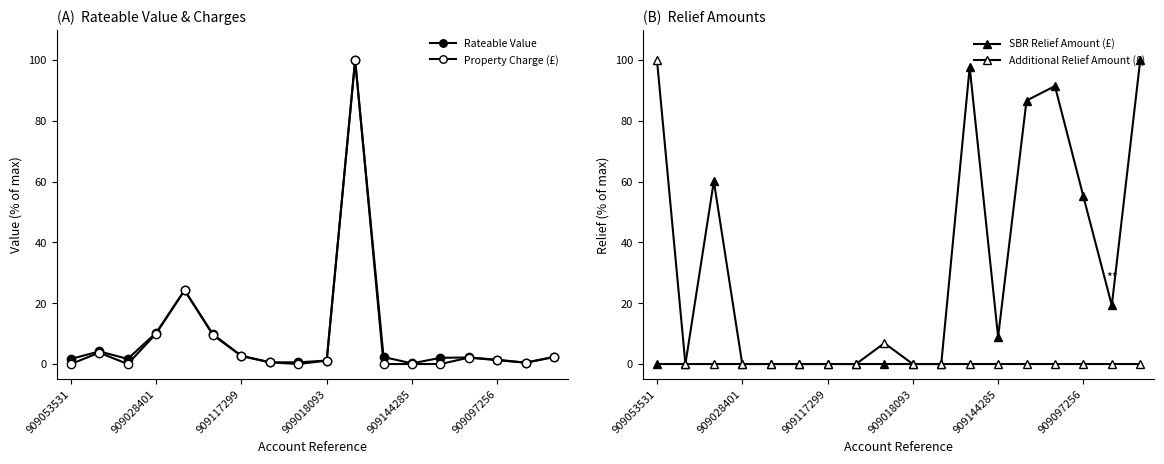

Reading right to left, transcribe all the data shown in this chart.

Rateable Value: 2.4	0.5	1.4	2.2	2.0	0.2	2.3	100.0	1.1	0.6	0.6	2.7	9.8	24.3	10.3	1.7	4.2	1.7
Property Charge (£): 2.3	0.4	1.3	2.1	0.0	0.0	0.0	100.0	1.1	0.0	0.6	2.6	9.5	24.3	10.0	0.0	3.7	0.0
SBR Relief Amount (£): 100.0	19.3	55.1	91.4	86.7	9.0	97.6	0.0	0.0	0.0	0.0	0.0	0.0	0.0	0.0	60.1	0.0	0.0
Additional Relief Amount (£): 0.0	0.0	0.0	0.0	0.0	0.0	0.0	0.0	0.0	6.9	0.0	0.0	0.0	0.0	0.0	0.0	0.0	100.0